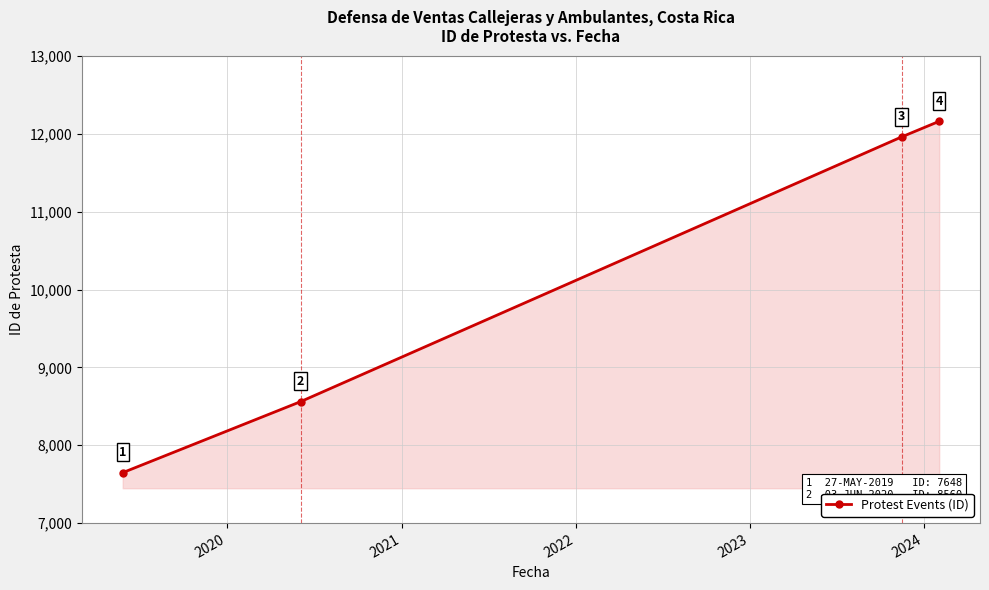

How many categories are shown in the chart?

4